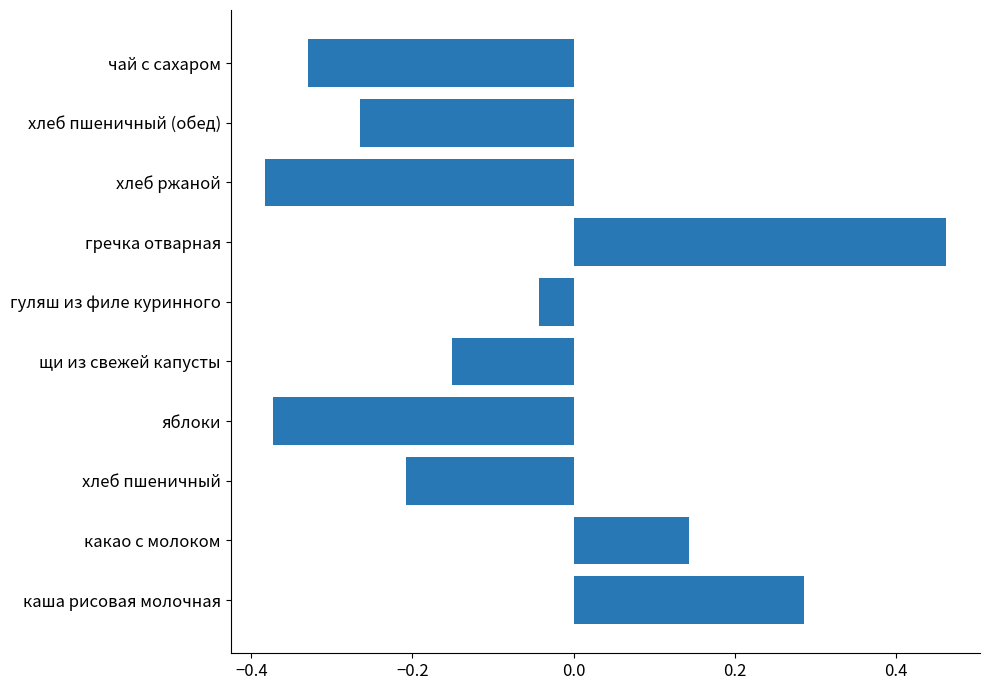

Is it true that the value at гречка отварная is 0.2?

False